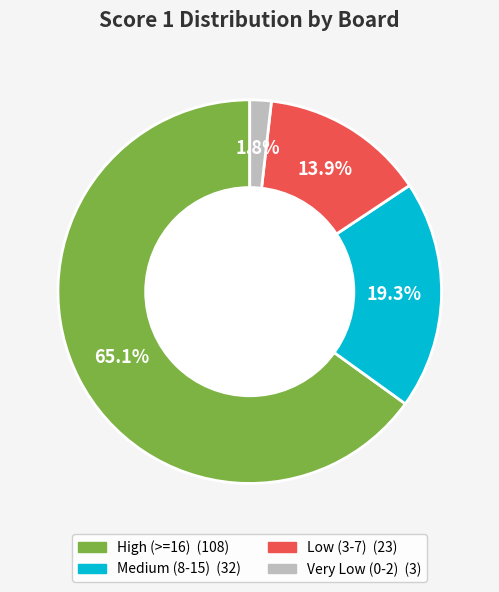

Does any single category account for the majority?

Yes